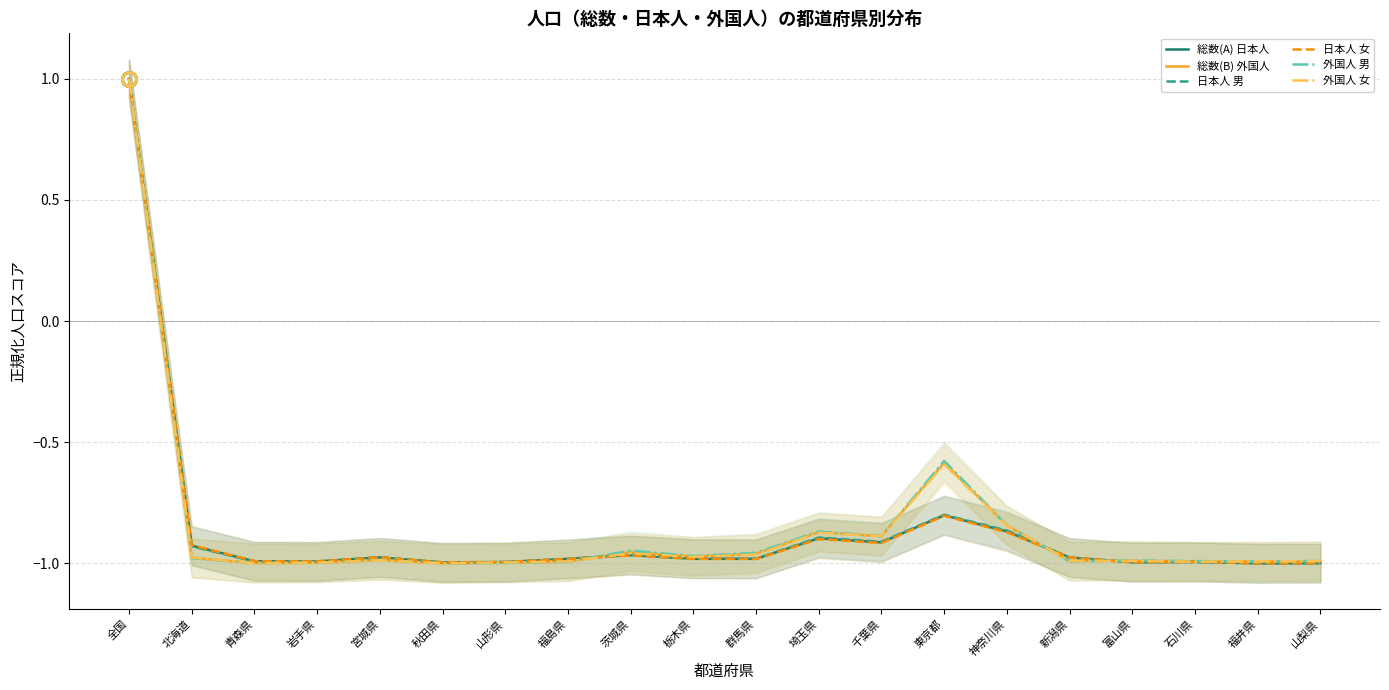

What is the total value across all series at 茨城県?

-5.8